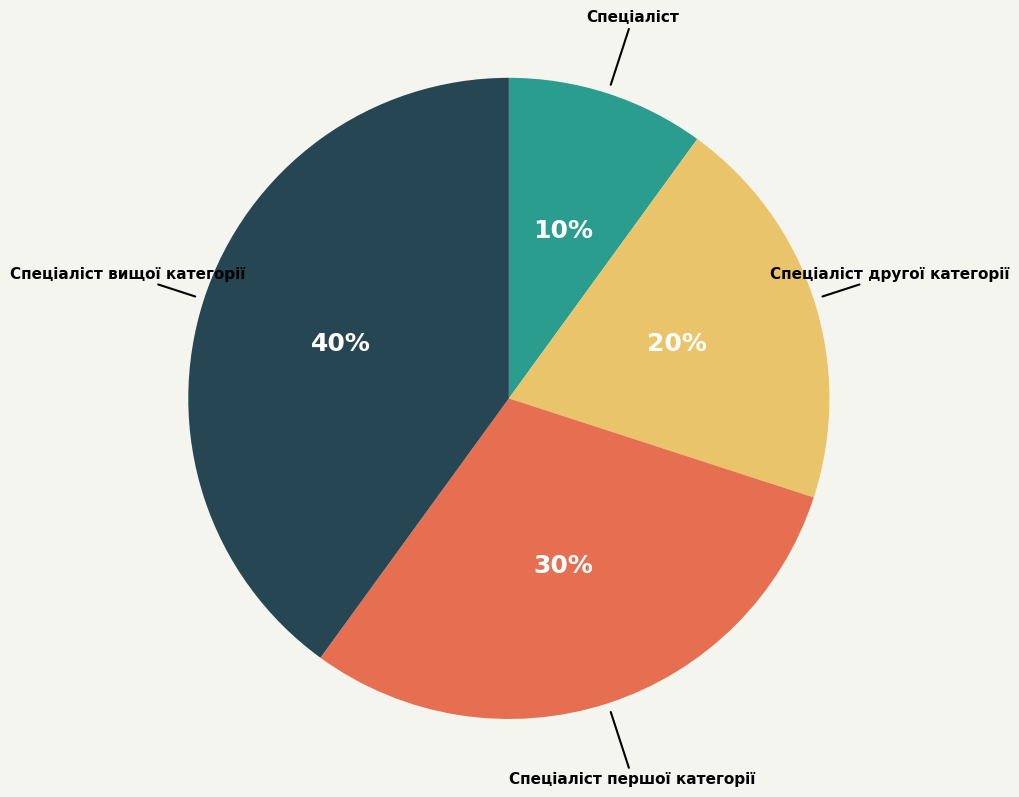

What percentage is the Спеціаліст вищої категорії slice, to the nearest percent?

40%